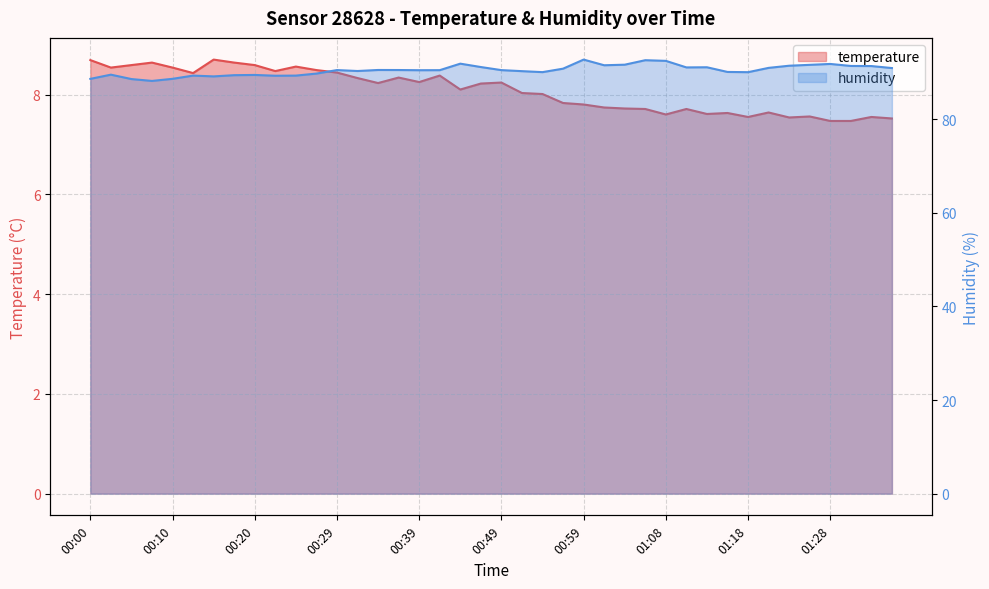

Between 00:27 and 01:23, which series saw the biggest shift?

humidity